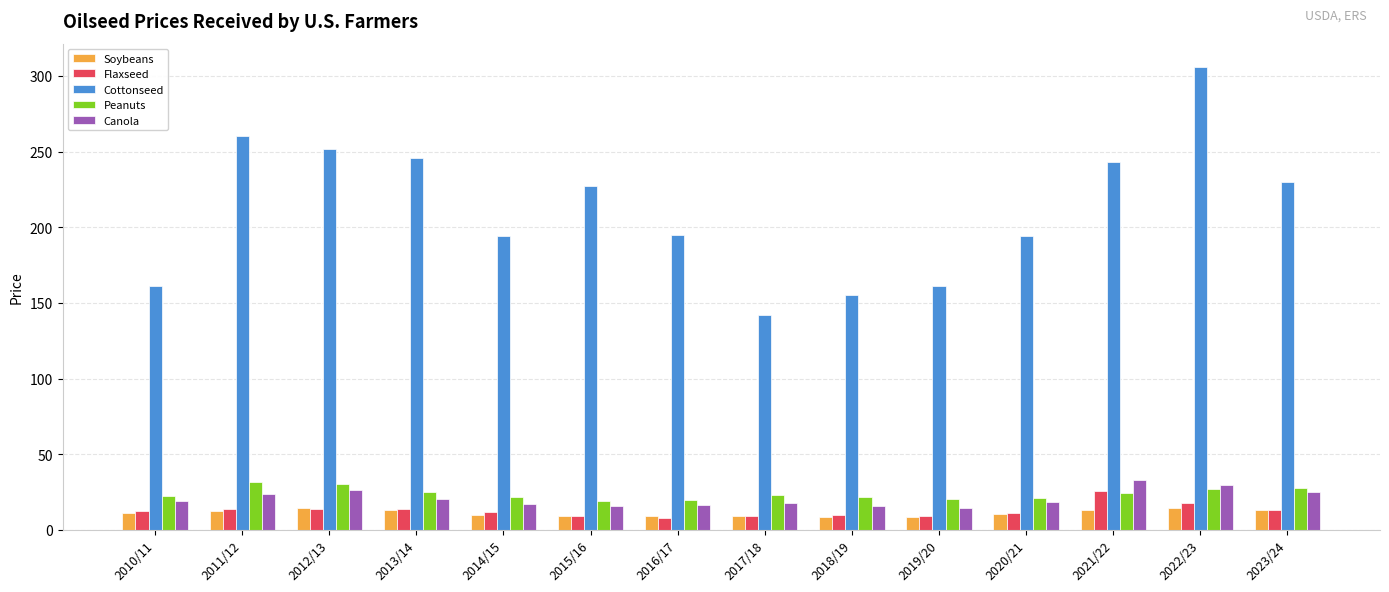

What is the difference between the second highest and second lowest values in the Canola series?

14.2